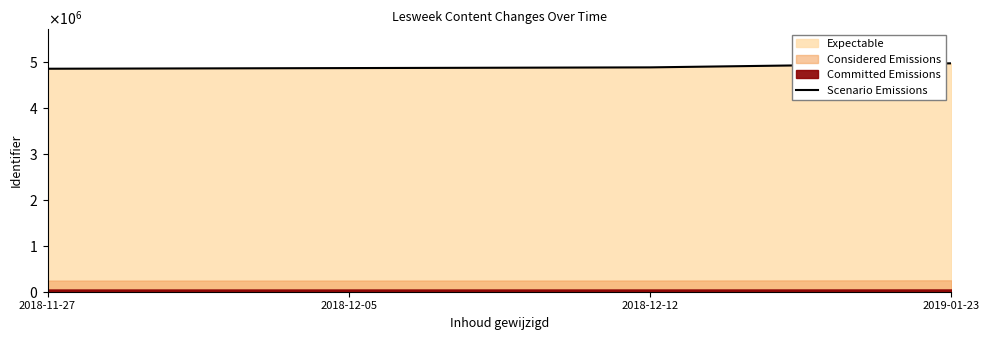

List the labels in order of value, largest first.

2019-01-23, 2018-12-12, 2018-12-05, 2018-11-27